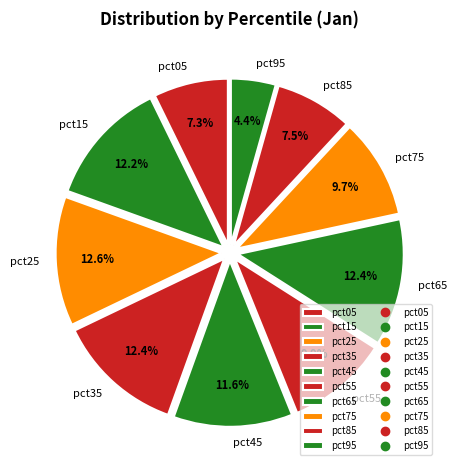

What percentage is the pct75 slice, to the nearest percent?

10%